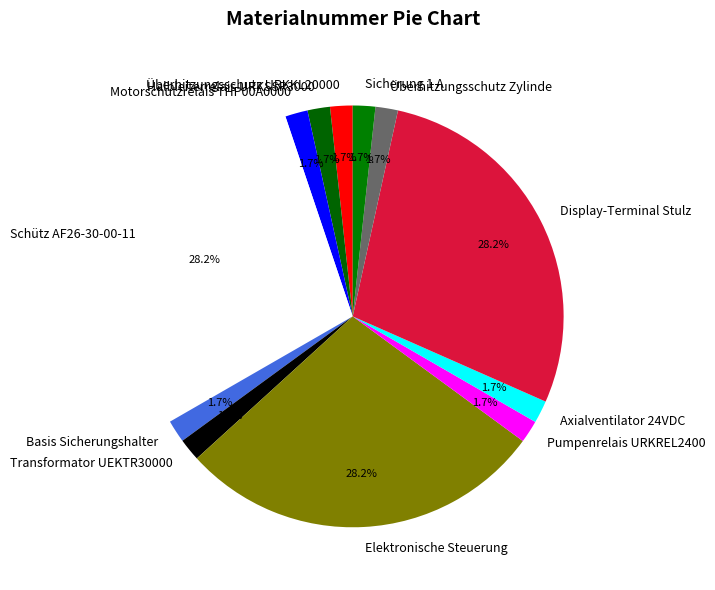

Approximately how many times larger is the value at Axialventilator 24VDC compared to Überhitzungsschutz Zylinde?

1.0